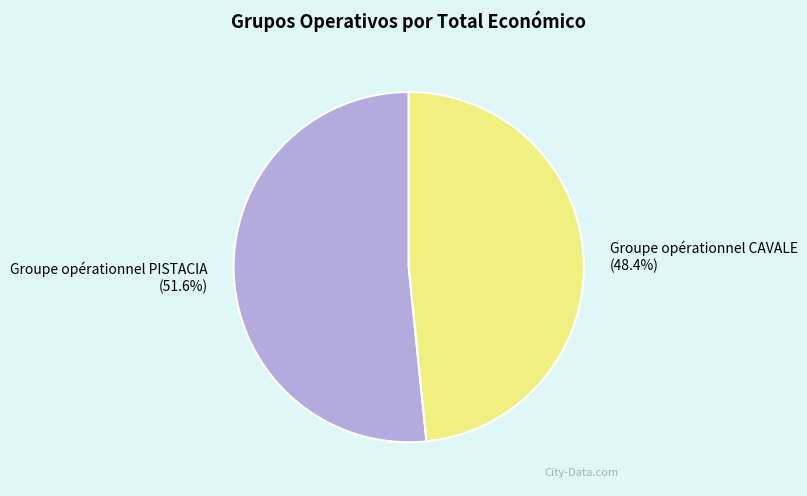

To the nearest percent, what is the difference between the largest and smallest slice percentages?

3%